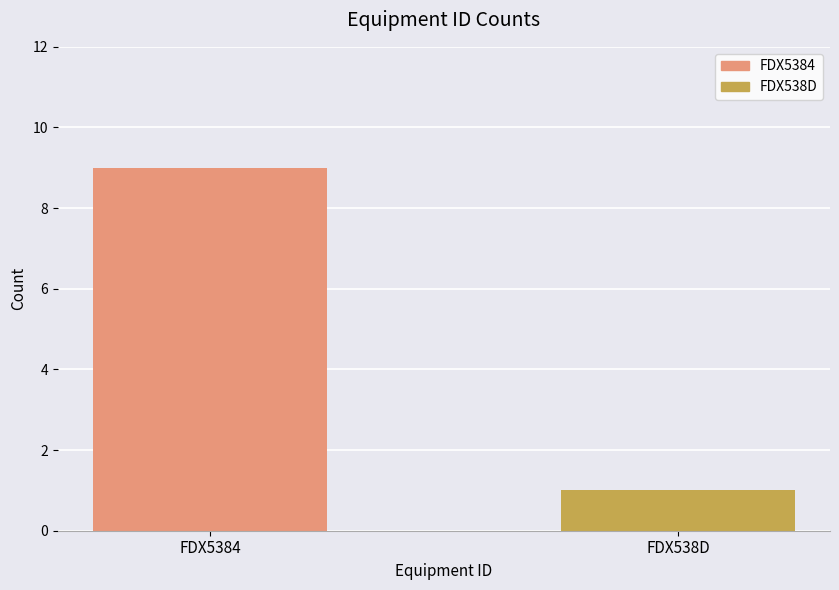

How many distinct data groups are displayed?

1